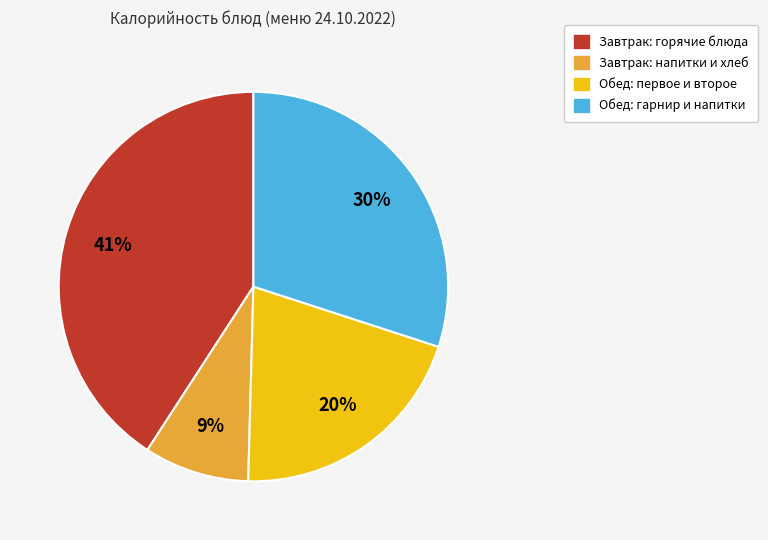

To the nearest percent, what is the difference between the largest and smallest slice percentages?

32%